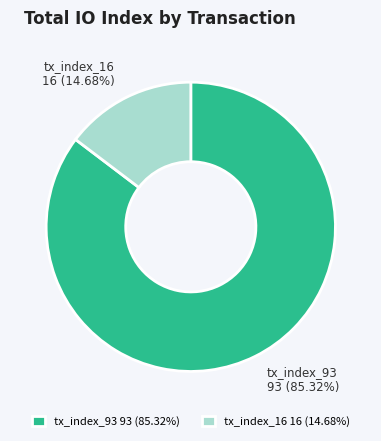

To the nearest percent, what is the difference between the largest and smallest slice percentages?

71%